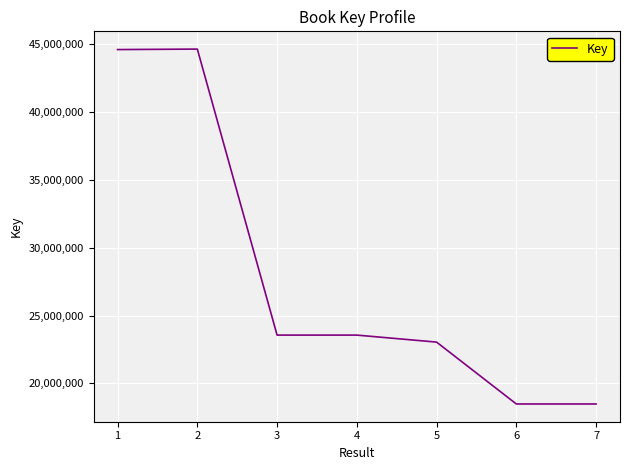

Is it true that the value at 7 is 9968342?

False